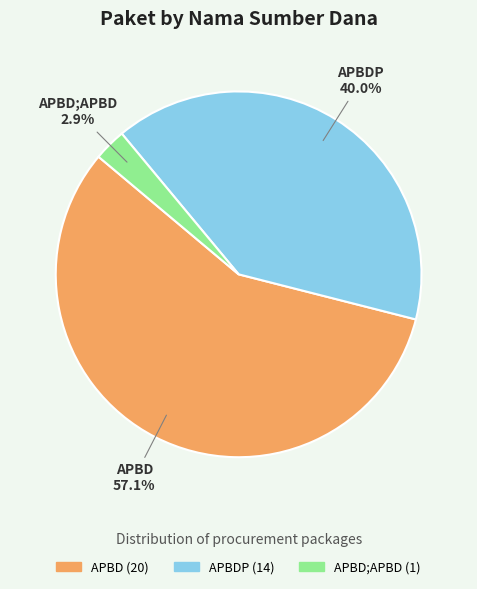

To the nearest percent, what is the difference between the largest and smallest slice percentages?

54%